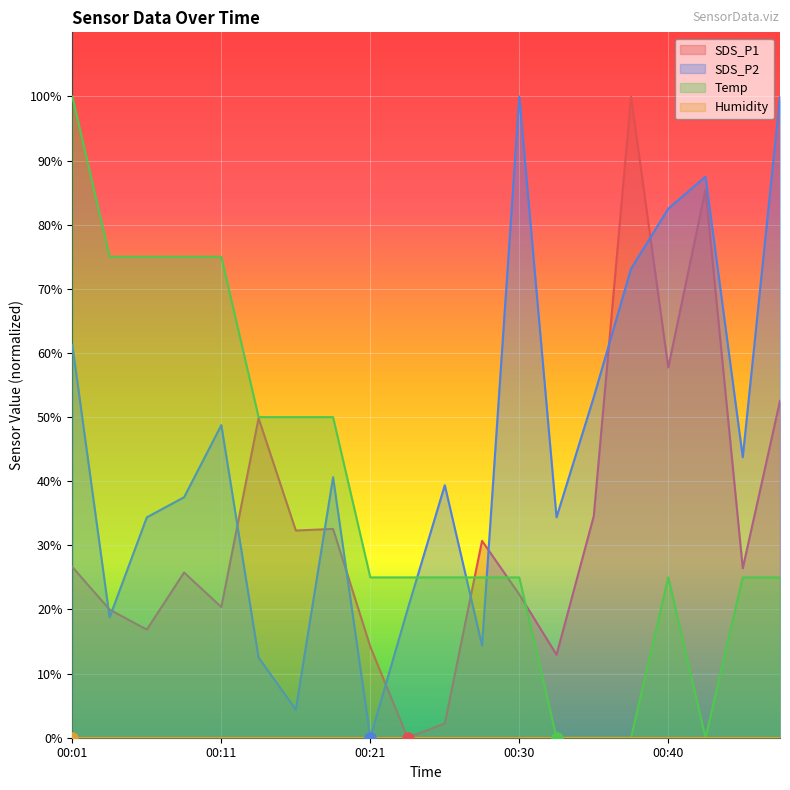

At which label is Temp closest to 49?

00:13